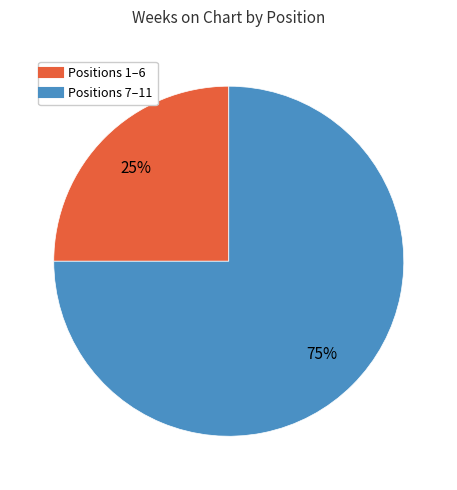

Is there a majority slice in this chart?

Yes